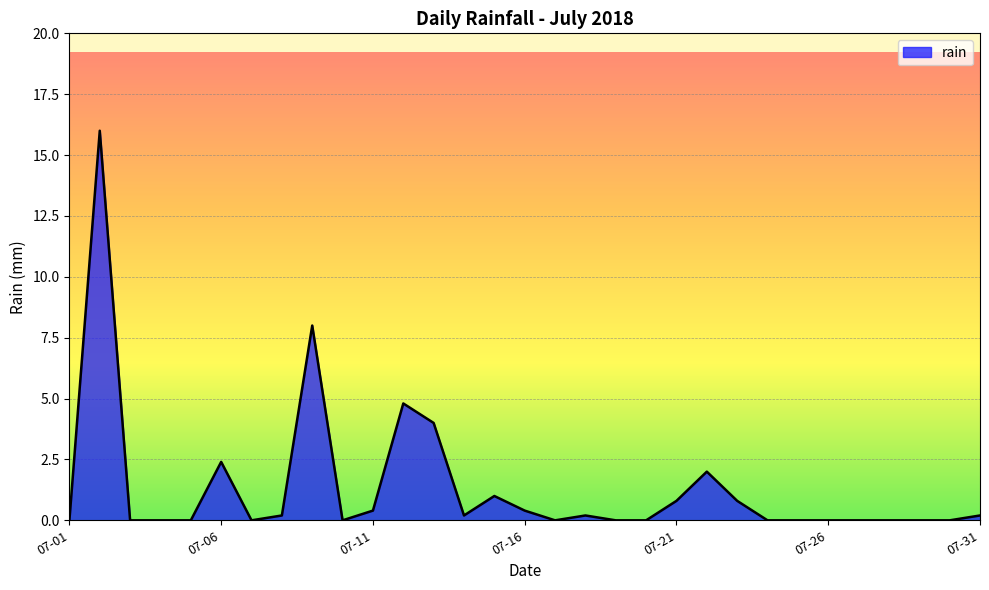

What is the maximum value shown in the chart?

16.0